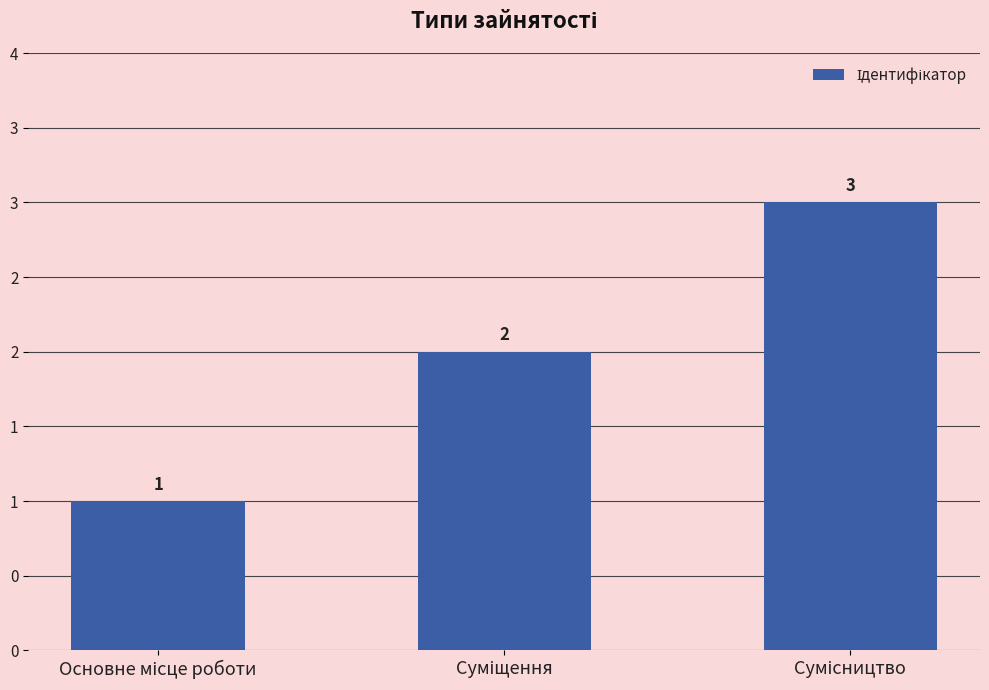

Are the bars horizontal?

No